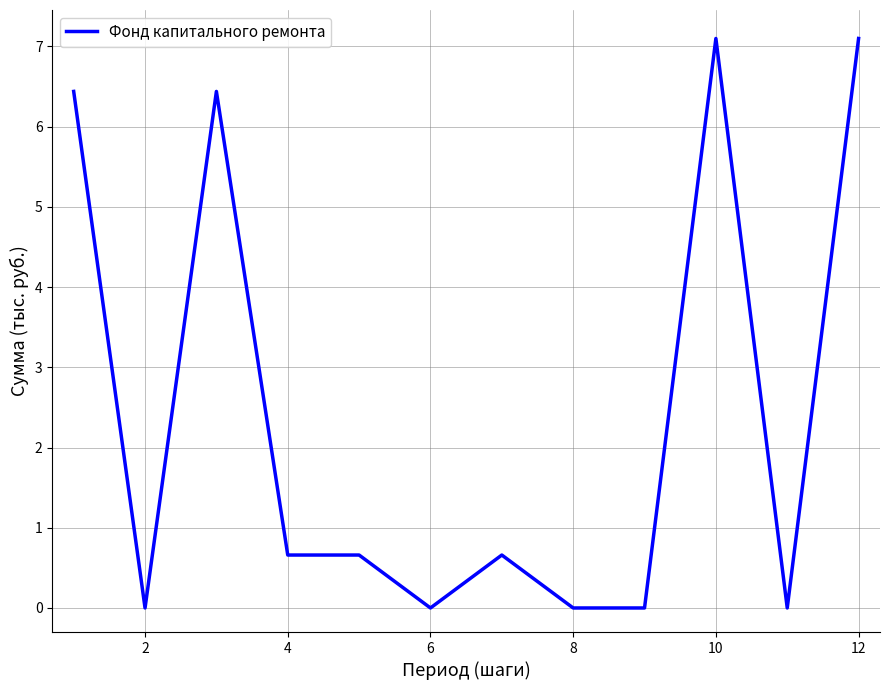

What is the maximum value shown in the chart?

7.1